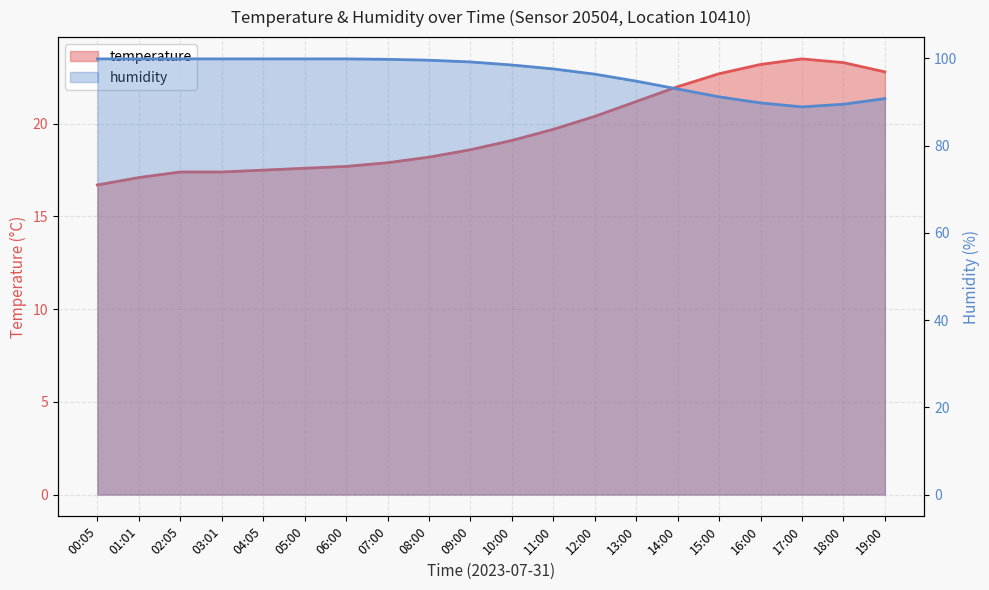

How many interior local peaks does the temperature series have?

1